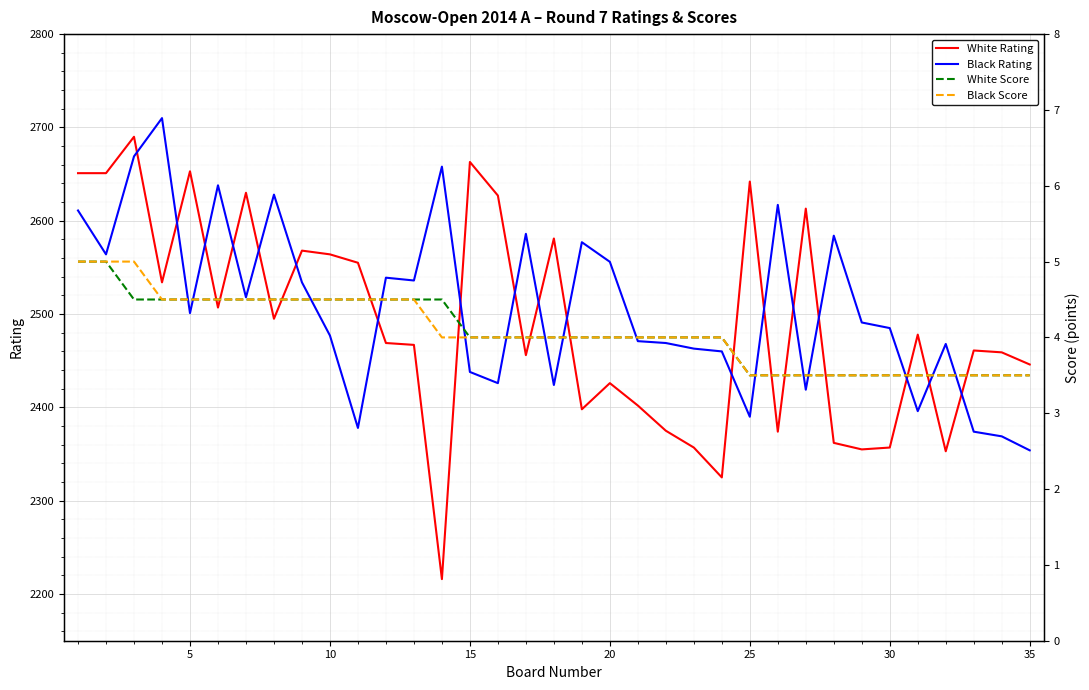

What is the lowest value of the Black Rating series?

2354